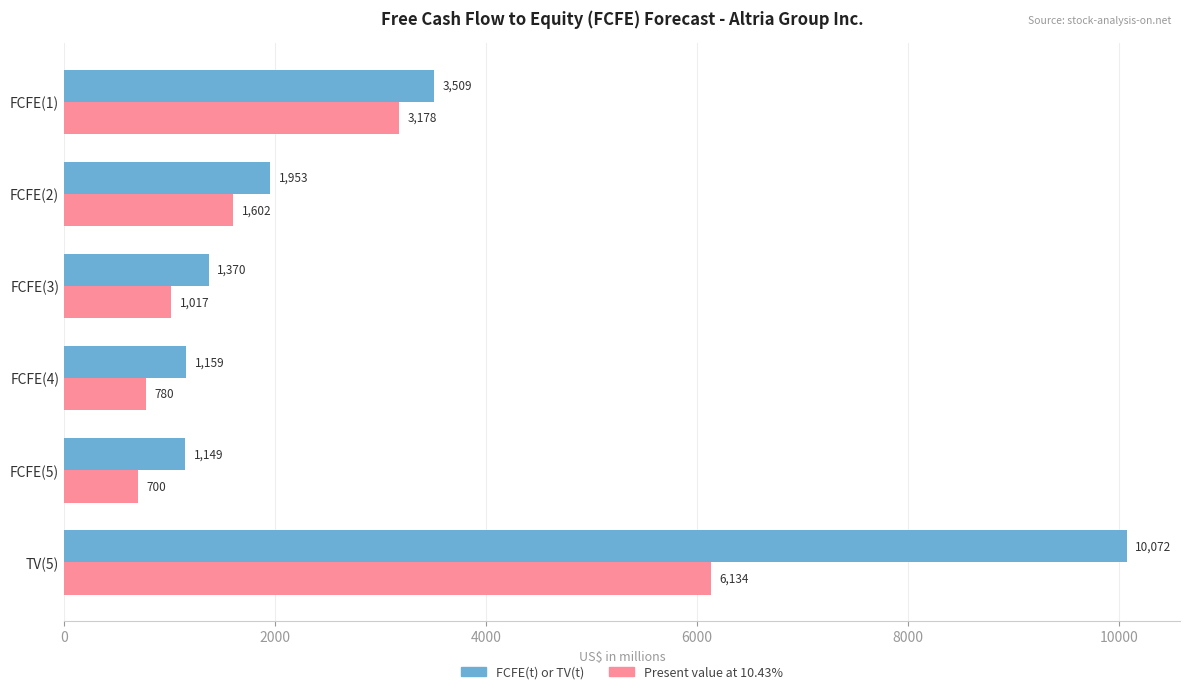

The FCFE(t) or TV(t) series shows 776 at FCFE(5). True or false?

False